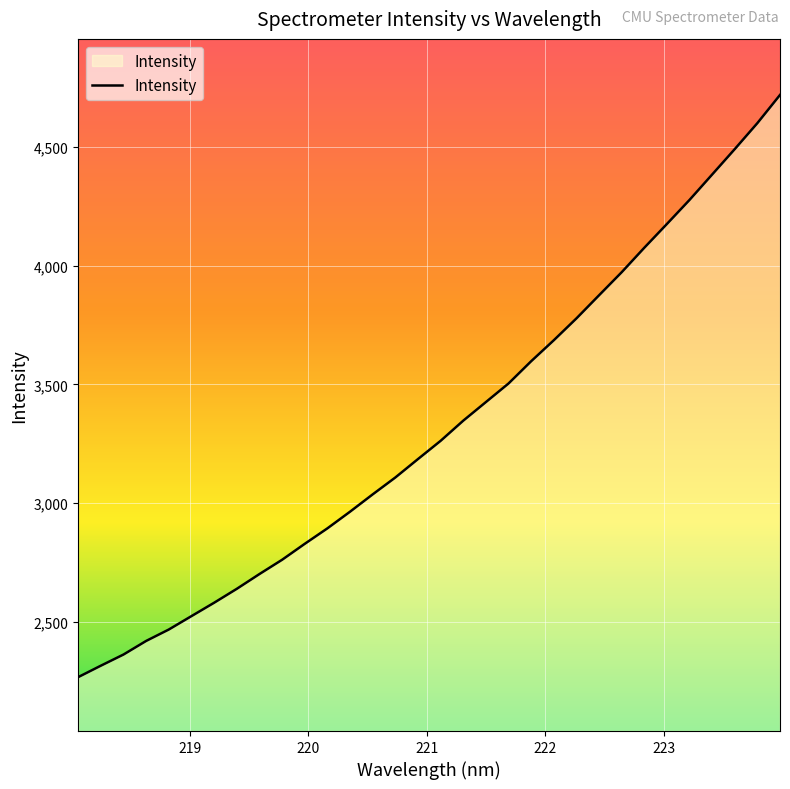

What is the minimum value shown in the chart?

2268.2